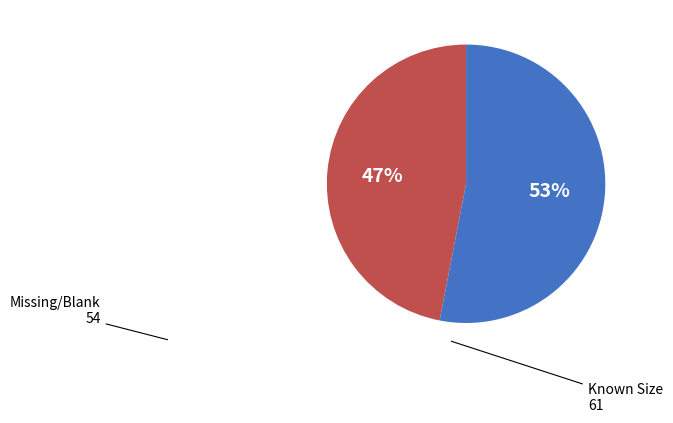

Rank the categories by value from highest to lowest.

Known Size, Missing/Blank